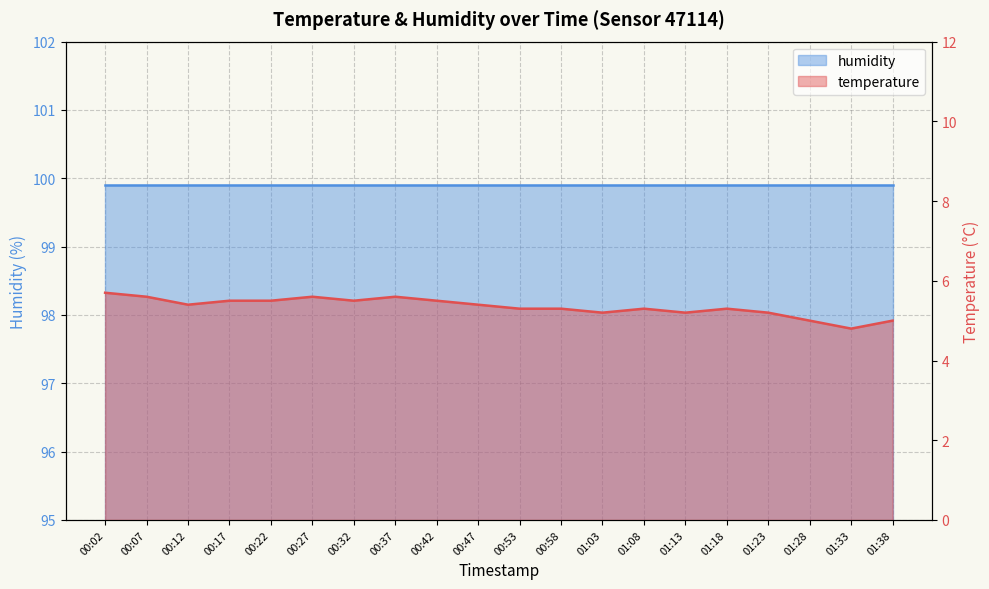

The chart shows a value of 8.4 at 00:17. True or false?

False